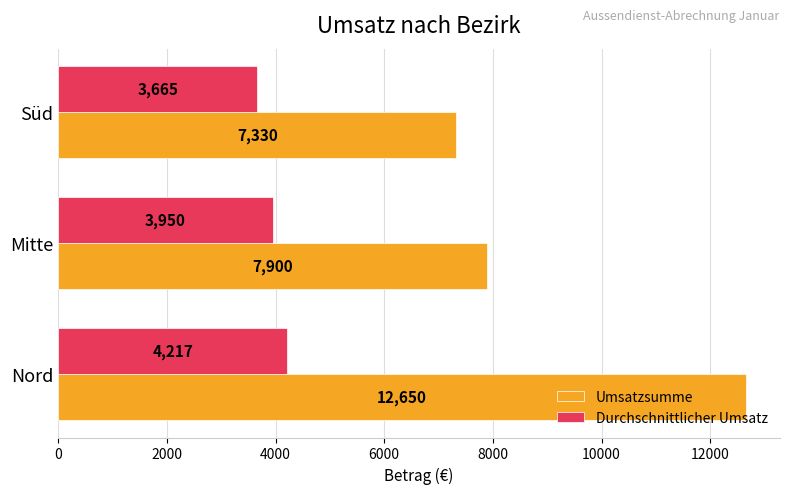

At which label is Umsatzsumme closest to 9990?

Mitte